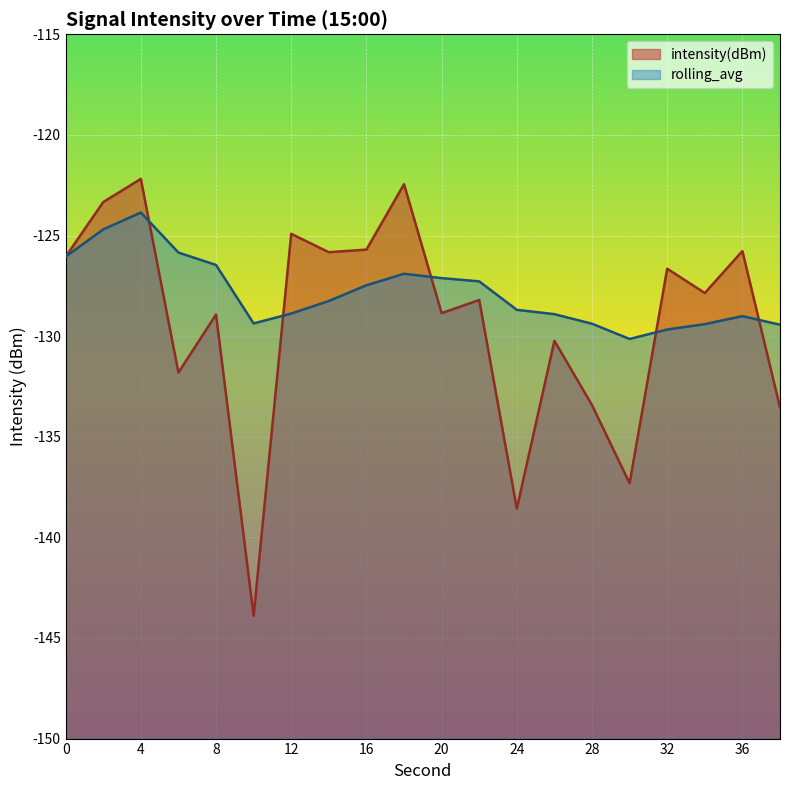

Is it true that intensity(dBm) equals -133.4 at 28?

True